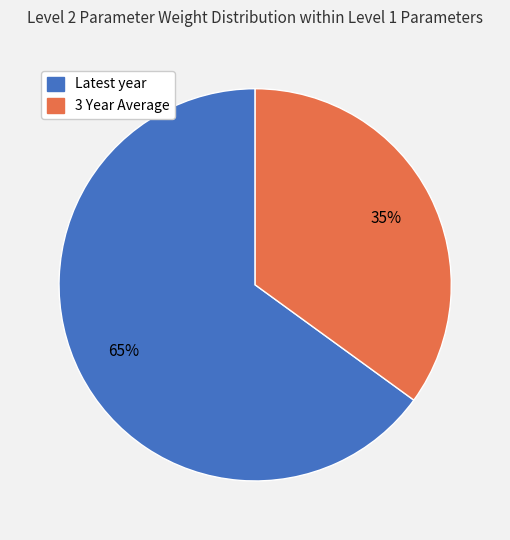

How many slices are in this pie chart?

2